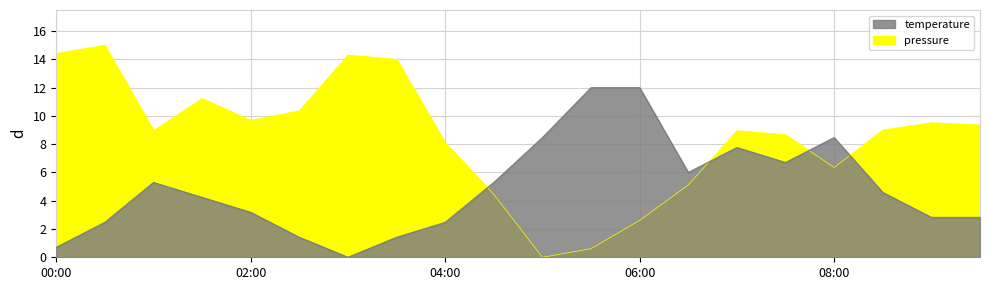

How many lines are shown in the chart?

2